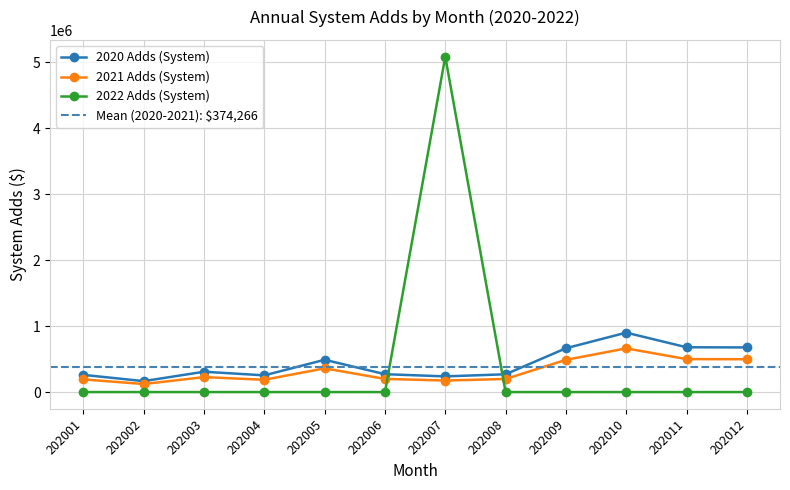

Reading left to right, what are all the values shown in this chart?

2020 Adds (System): 202001=260595.7	202002=165690.7	202003=308229.0	202004=253315.3	202005=489428.5	202006=271035.4	202007=237673.0	202008=269730.5	202009=663931.4	202010=900884.6	202011=679275.3	202012=676602.6
2021 Adds (System): 202001=191605.9	202002=121826.0	202003=226628.8	202004=186252.9	202005=359857.8	202006=199281.8	202007=174751.8	202008=198322.4	202009=488162.9	202010=662385.5	202011=499444.7	202012=497479.6
2022 Adds (System): 202001=0.0	202002=0.0	202003=0.0	202004=0.0	202005=0.0	202006=0.0	202007=5085000.0	202008=0.0	202009=0.0	202010=0.0	202011=0.0	202012=0.0